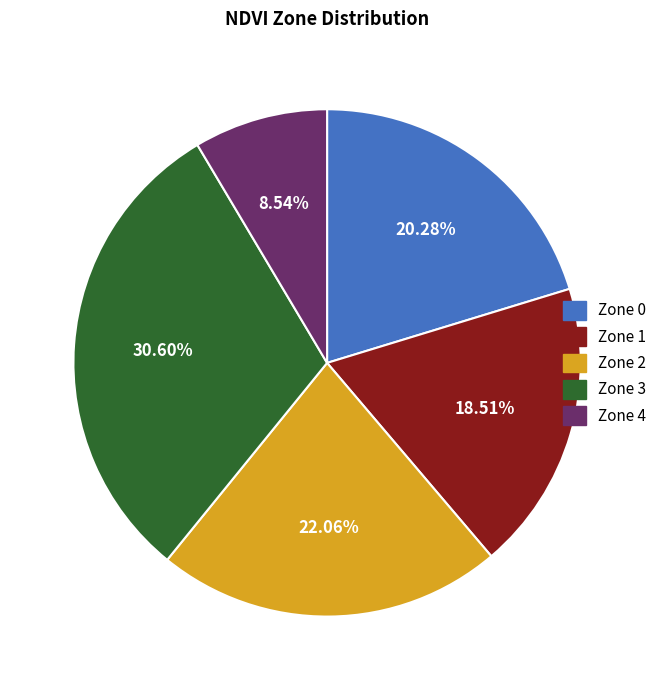

What percentage is the Zone 4 slice, to the nearest percent?

9%